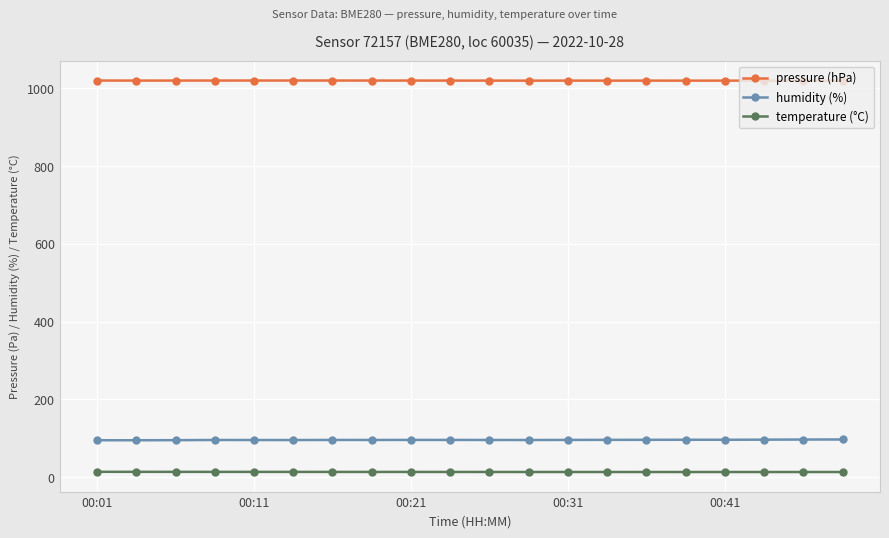

Which series has the largest total across all categories?

pressure (hPa)